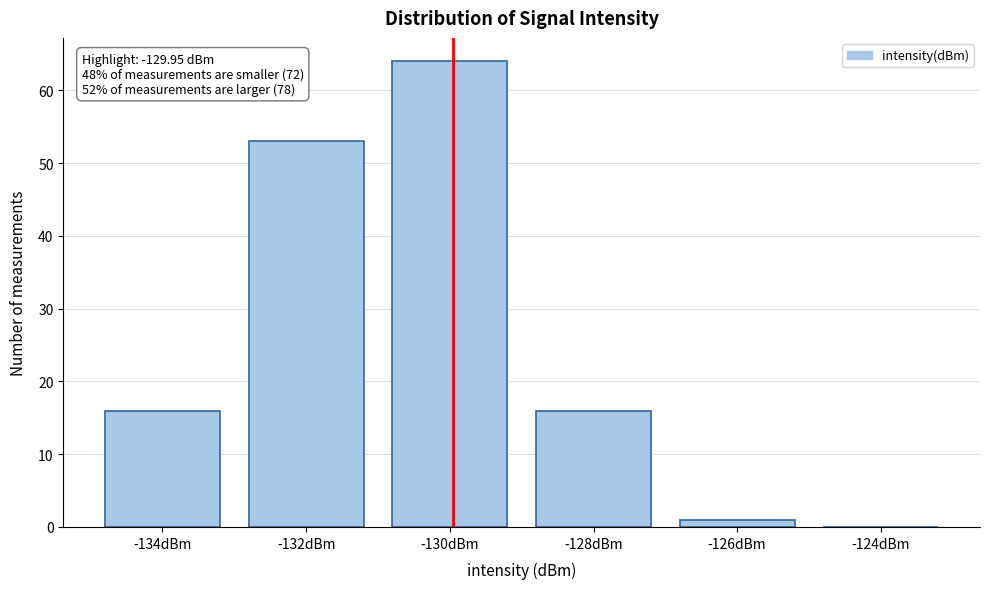

Reading left to right, list all the values displayed in this chart.

-134dBm=16	-132dBm=53	-130dBm=64	-128dBm=16	-126dBm=1	-124dBm=0